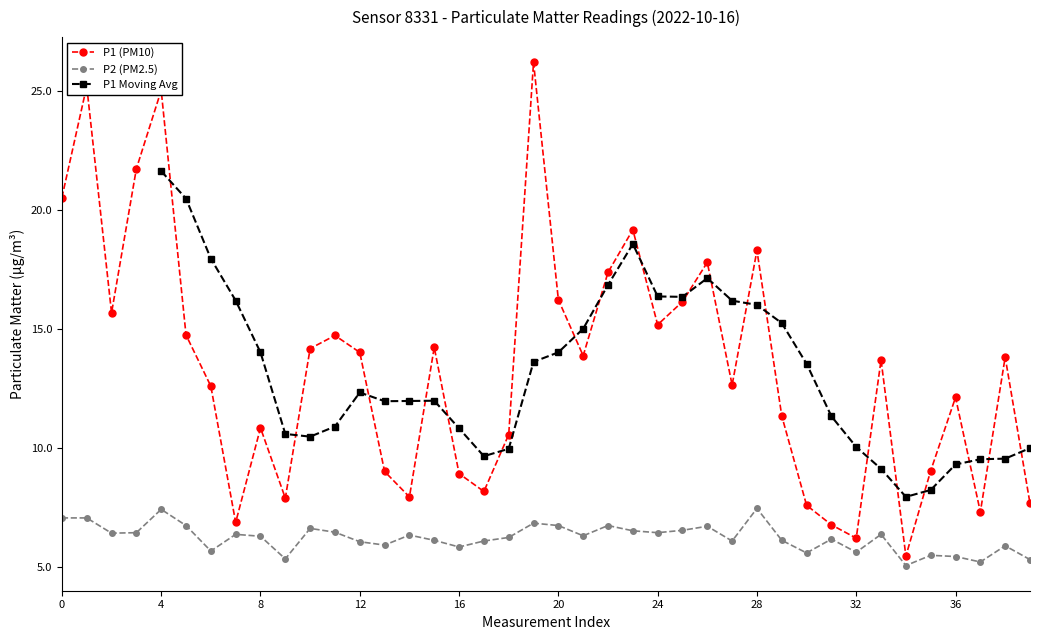

What is the maximum value for P2 (PM2.5)?

7.5